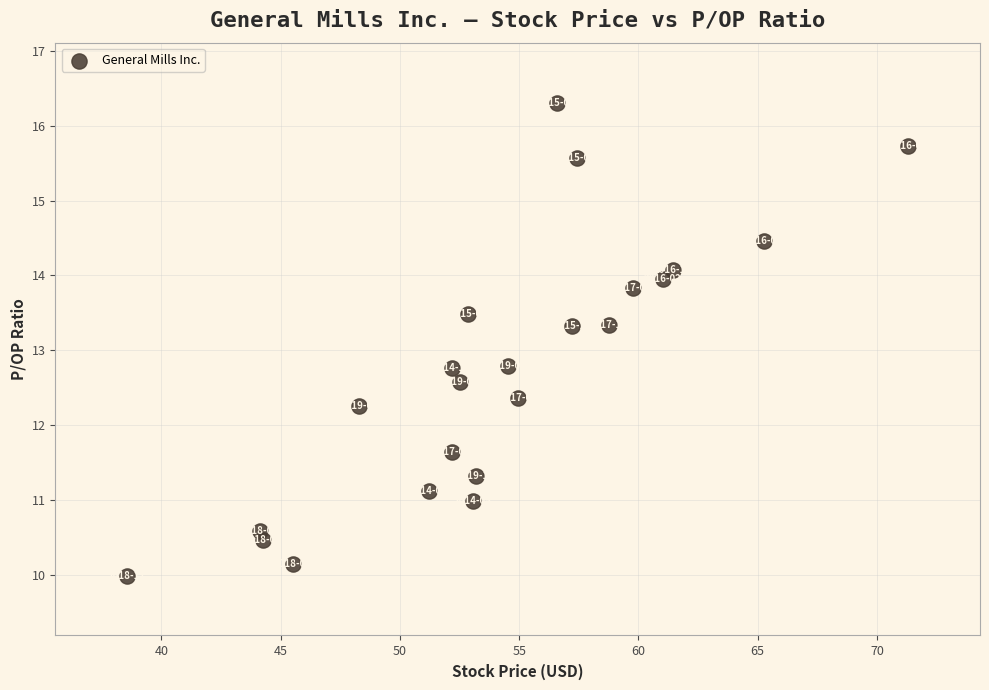

What is the range of Y values (max minus min)?

6.3